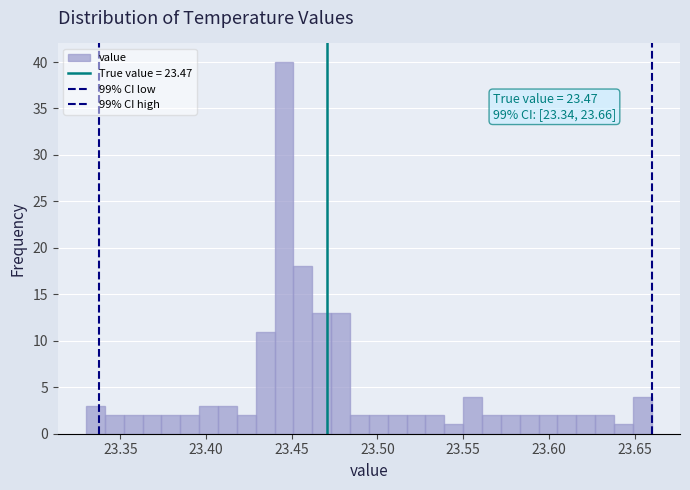

Read against the x-axis, roughly where is the centre of the tallest bar?

23.445